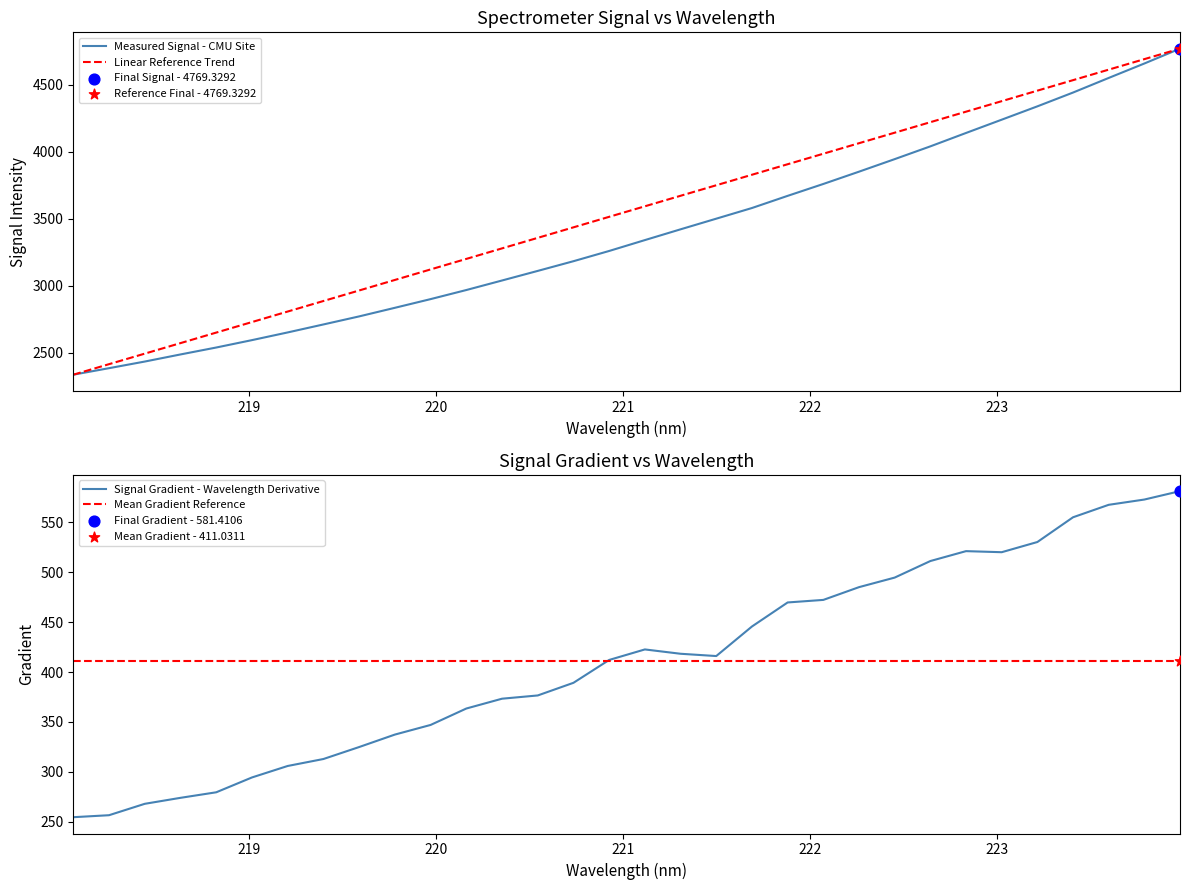

Which series contains the lowest Y value?

Signal Gradient - Wavelength Derivative